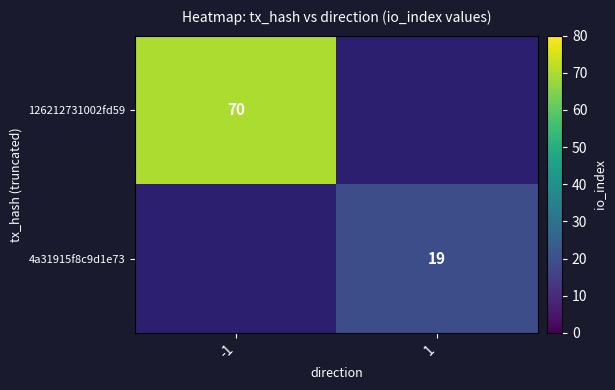

What is the minimum value shown in the chart?

19.0